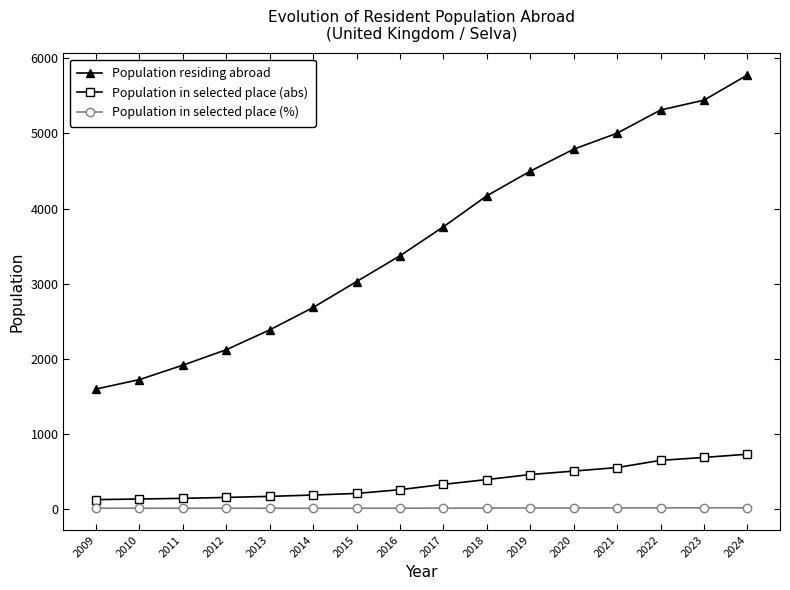

What is the difference between the maximum and minimum values in the Population residing abroad series?

4185.0